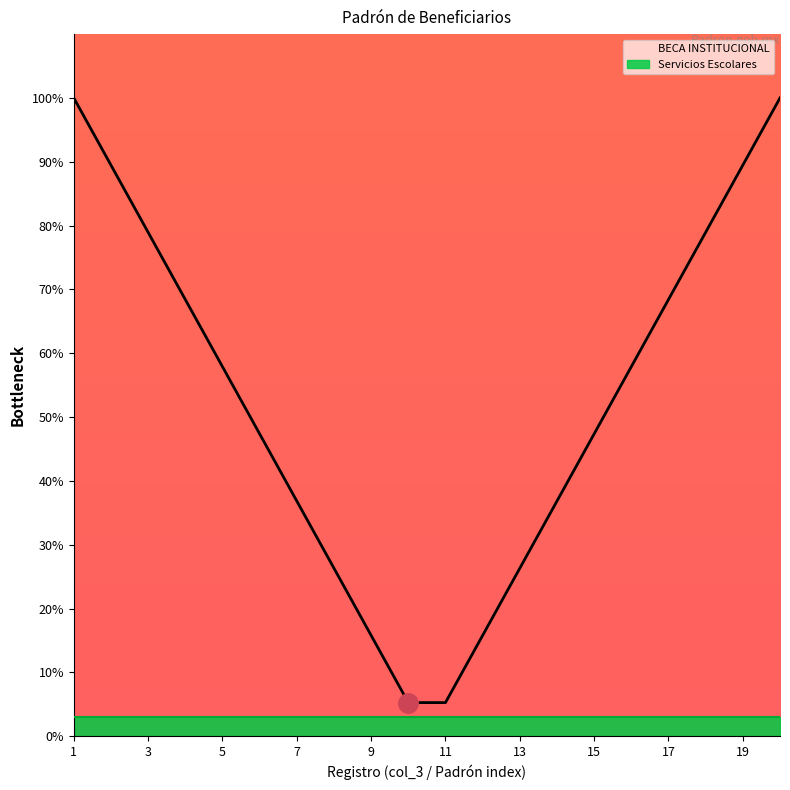

Reading left to right, list all the values displayed in this chart.

BECA INSTITUCIONAL: 100.0	89.5	78.9	68.4	57.9	47.4	36.8	26.3	15.8	5.3	5.3	15.8	26.3	36.8	47.4	57.9	68.4	78.9	89.5	100.0
Servicios Escolares: 3.0	3.0	3.0	3.0	3.0	3.0	3.0	3.0	3.0	3.0	3.0	3.0	3.0	3.0	3.0	3.0	3.0	3.0	3.0	3.0